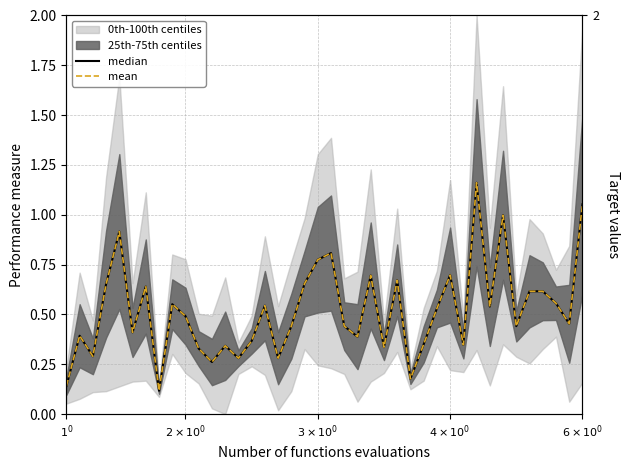

True or false: median and mean cross at least once.

False